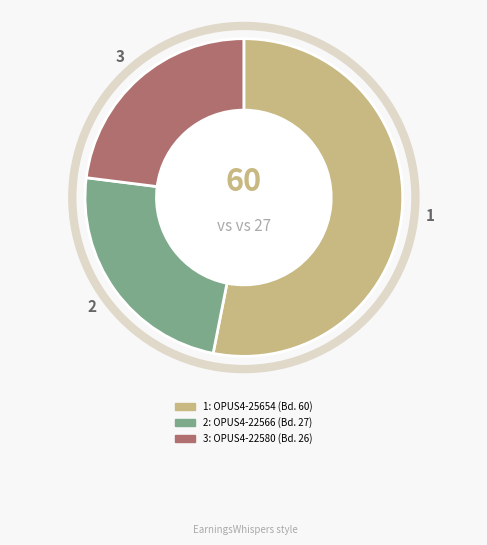

Does any single category account for the majority?

Yes